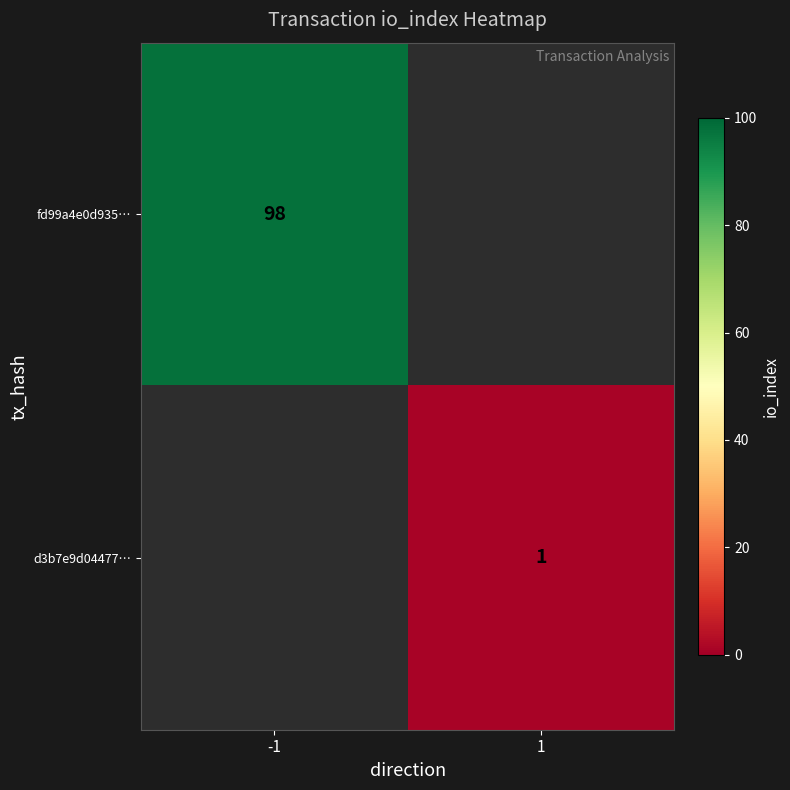

True or false: fd99a4e0d935… has a value of 146 at -1.

False